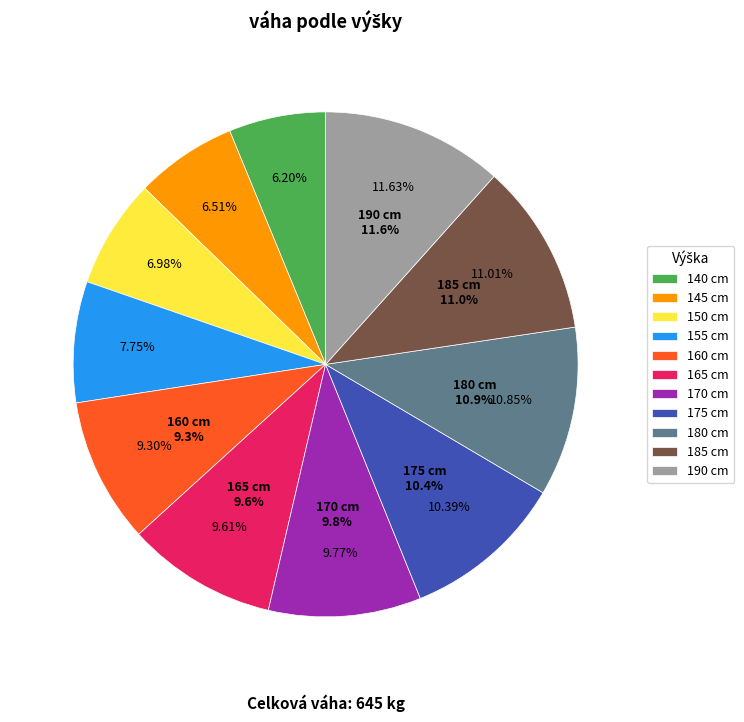

How much of the chart is everything except 140?

93.8%